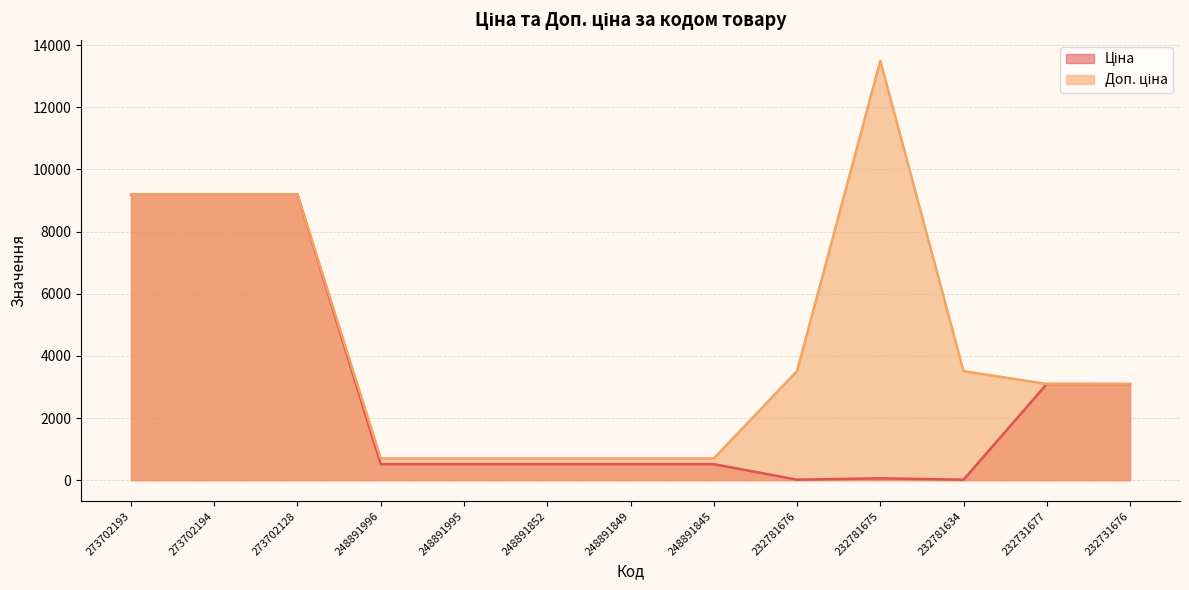

How many values in the Доп. ціна series are below 3095?

6